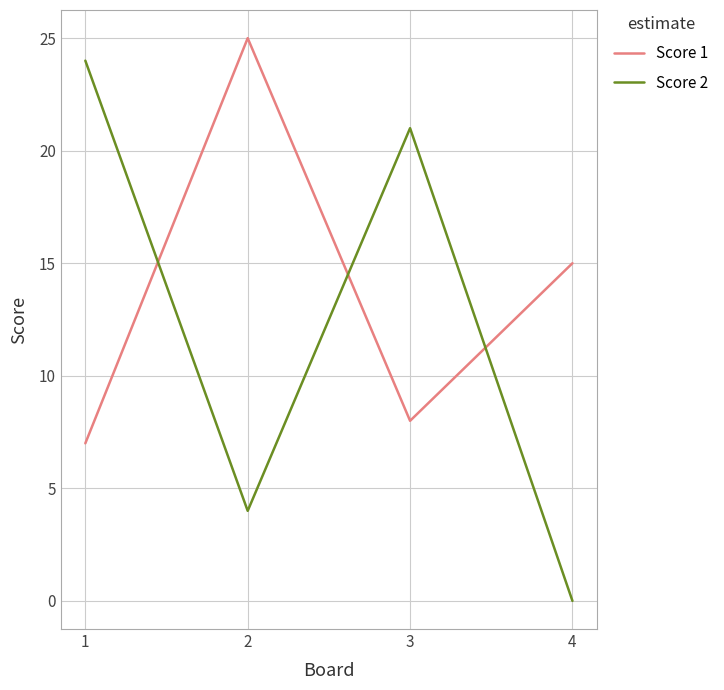

In Score 1, how many points are lower than both neighbors (excluding endpoints)?

1